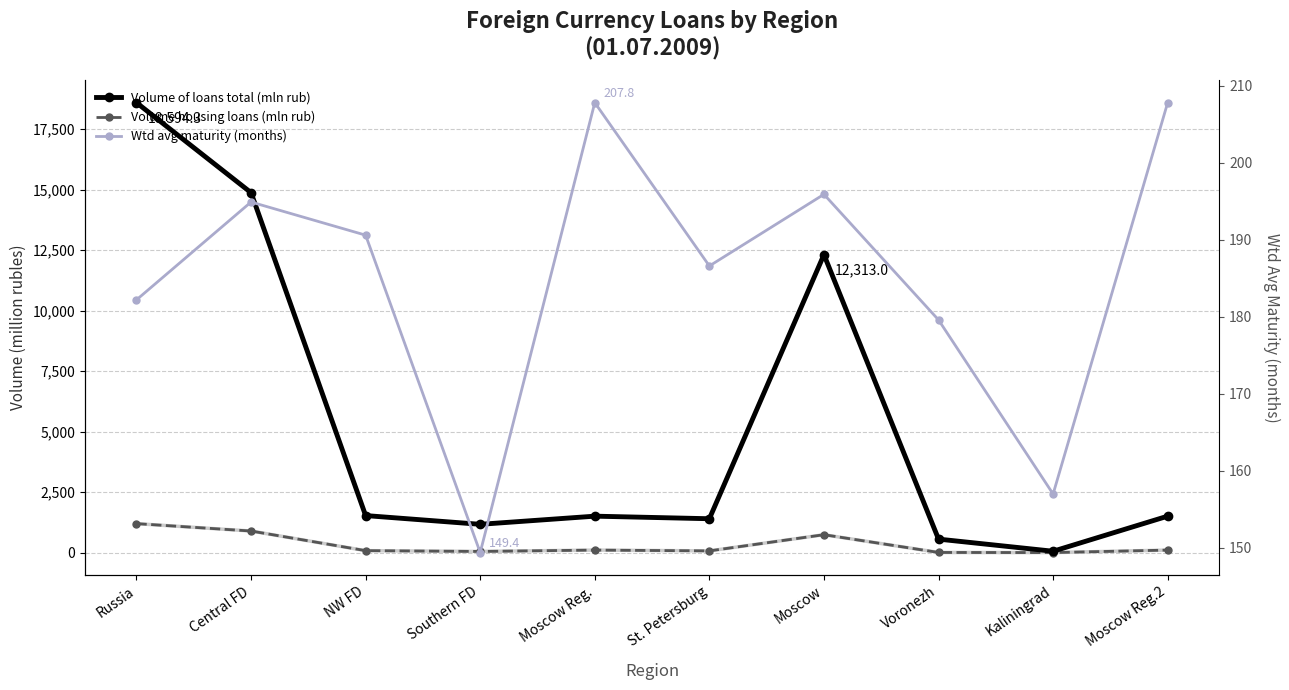

Between Kaliningrad and St. Petersburg, which is larger?

St. Petersburg